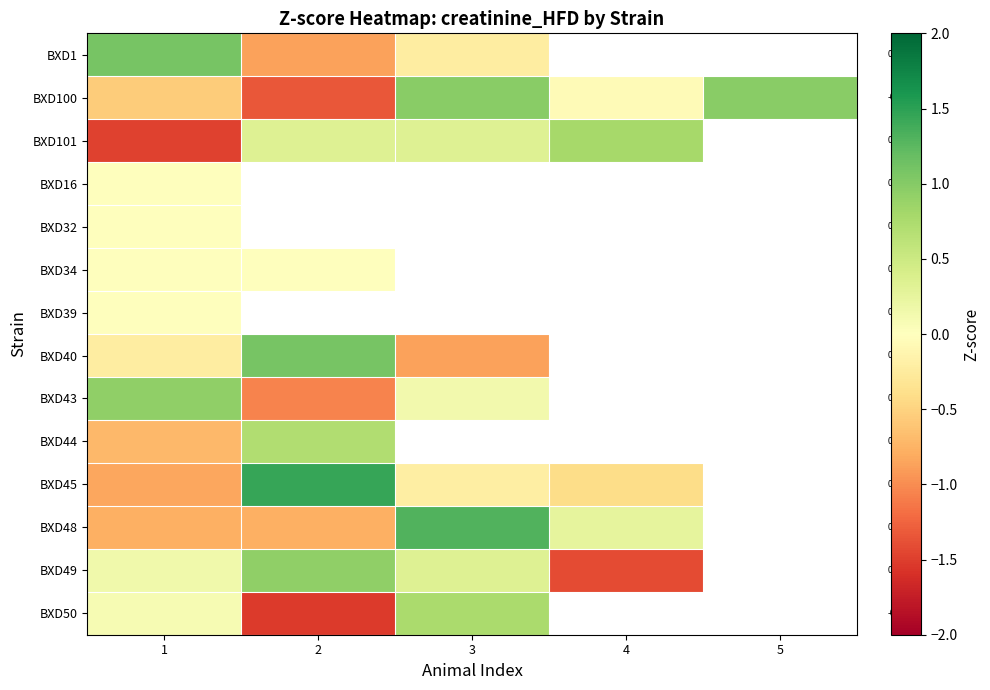

What is the sum of the BXD100 values at 2 and 4?

-1.4